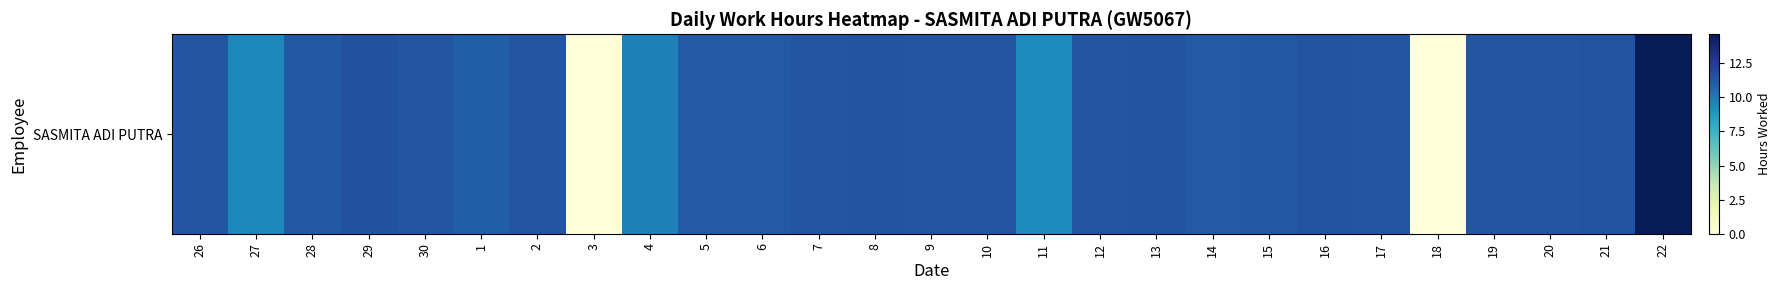

What value does the data have at 6?

11.1